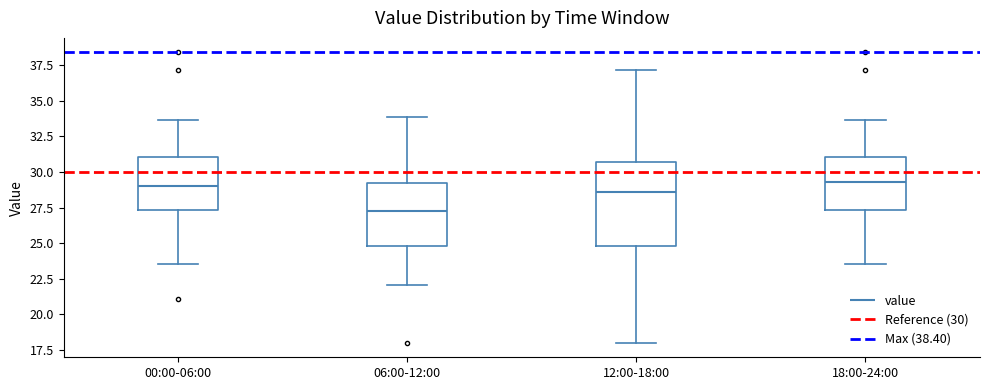

Where is the upper edge of the box for 00:00-06:00 on the y-axis? The values are not printed on the chart, so give them approximately, as read against the axis.

31.0